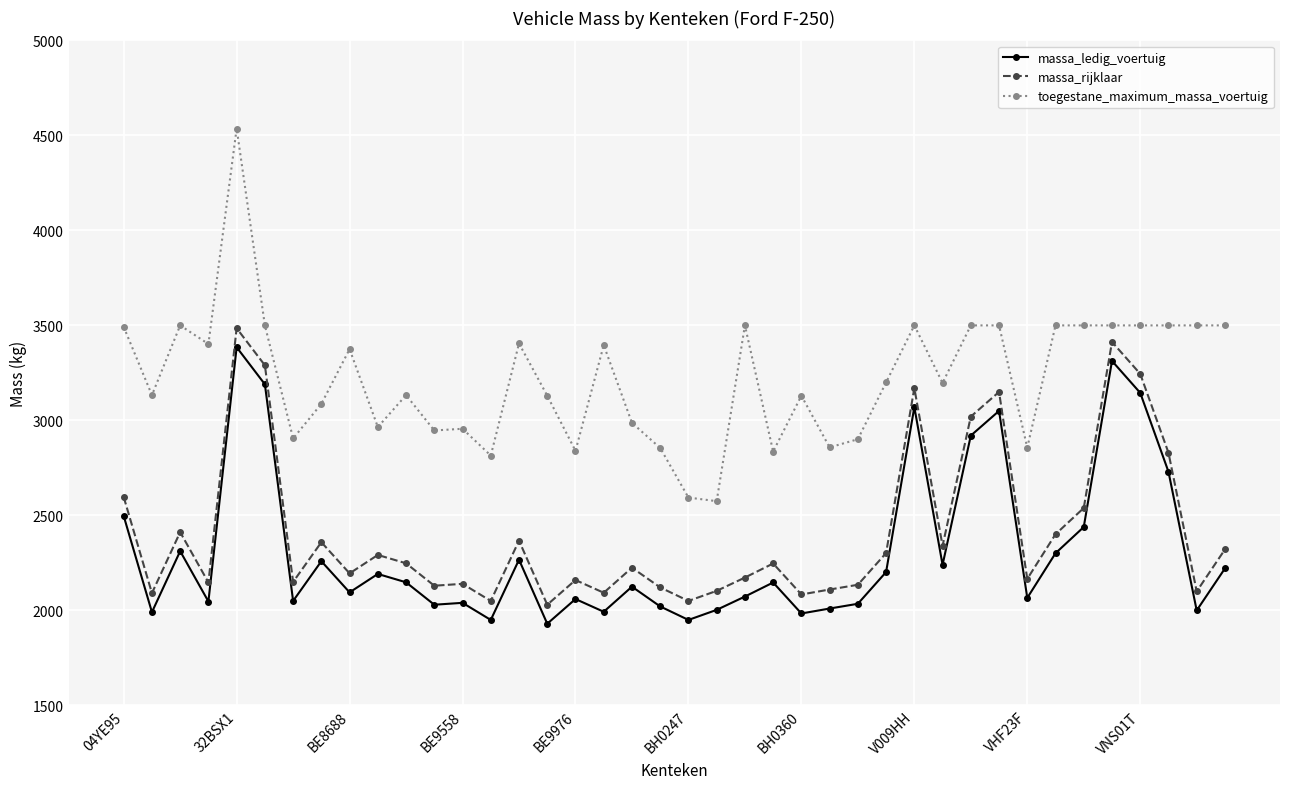

True or false: massa_rijklaar and massa_ledig_voertuig cross at least once.

False